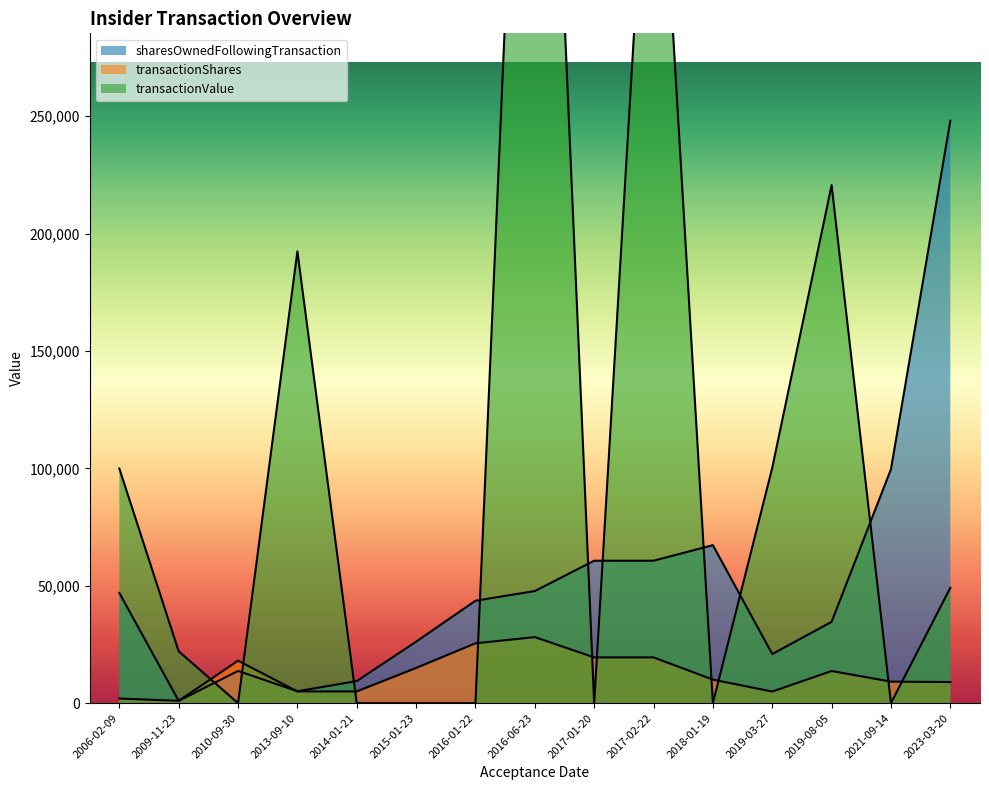

Reading left to right, extract all data points from this chart.

sharesOwnedFollowingTransaction: 2006-02-09=46968	2009-11-23=1000	2010-09-30=13733	2013-09-10=5080	2014-01-21=9416	2015-01-23=26202	2016-01-22=43627	2016-06-23=47751	2017-01-20=60668	2017-02-22=60672	2018-01-19=67293	2019-03-27=20934	2019-08-05=34634	2021-09-14=99644	2023-03-20=248073
transactionShares: 2006-02-09=1979	2009-11-23=1000	2010-09-30=18090	2013-09-10=5000	2014-01-21=5000	2015-01-23=15000	2016-01-22=25500	2016-06-23=28125	2017-01-20=19500	2017-02-22=19500	2018-01-19=10030	2019-03-27=4950	2019-08-05=13700	2021-09-14=9178	2023-03-20=9000
transactionValue: 2006-02-09=99959	2009-11-23=22090	2010-09-30=0	2013-09-10=192410	2014-01-21=0	2015-01-23=0	2016-01-22=0	2016-06-23=583313	2017-01-20=0	2017-02-22=425295	2018-01-19=0	2019-03-27=100238	2019-08-05=220613	2021-09-14=0	2023-03-20=49140